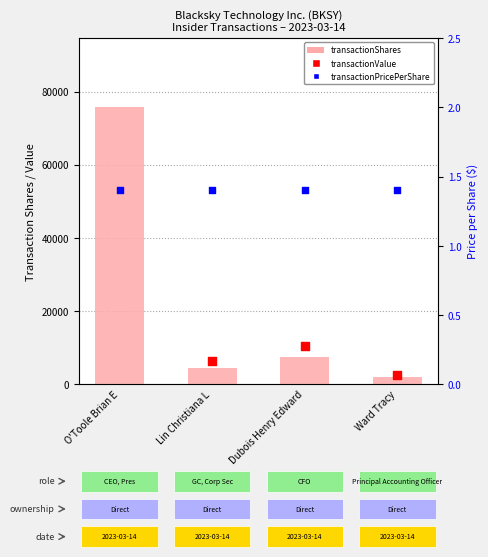

Approximately how many times larger is the value at Lin Christiana L compared to O'Toole Brian E?

0.1